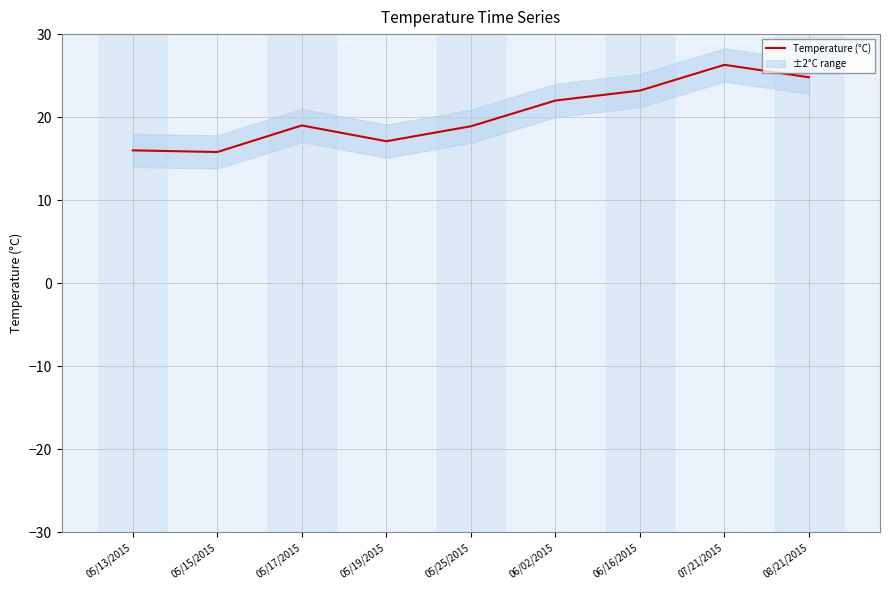

Reading left to right, transcribe all the data shown in this chart.

16.0	15.8	19.0	17.1	18.9	22.0	23.2	26.3	24.8